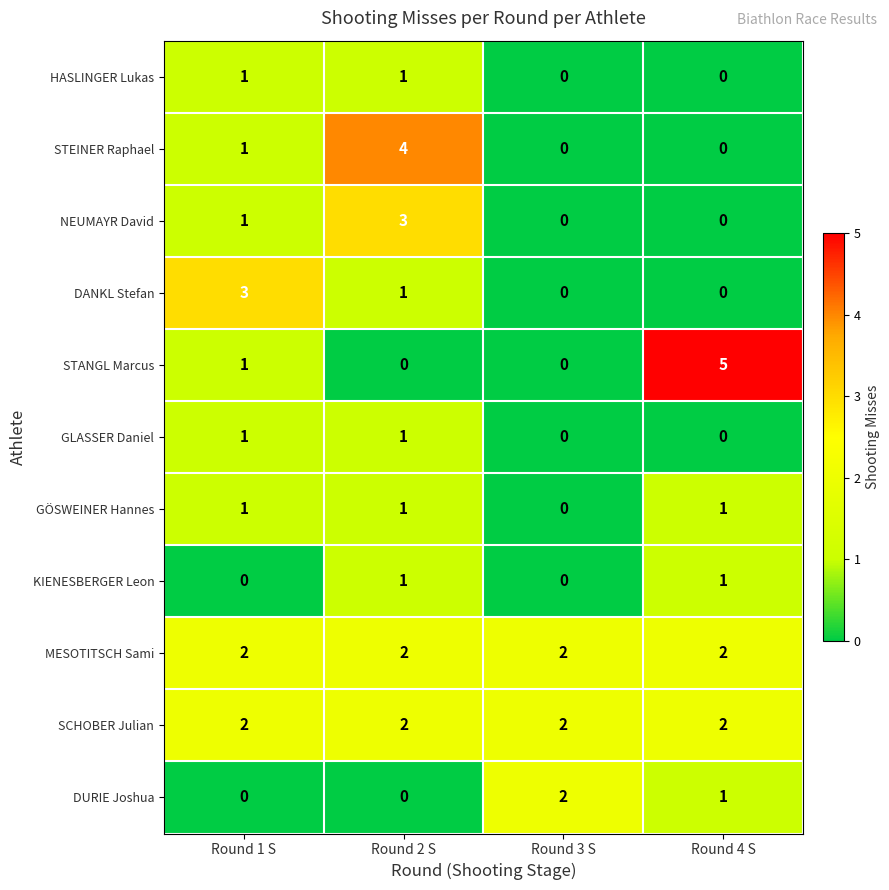

What is the difference between the maximum and minimum values in the NEUMAYR David series?

3